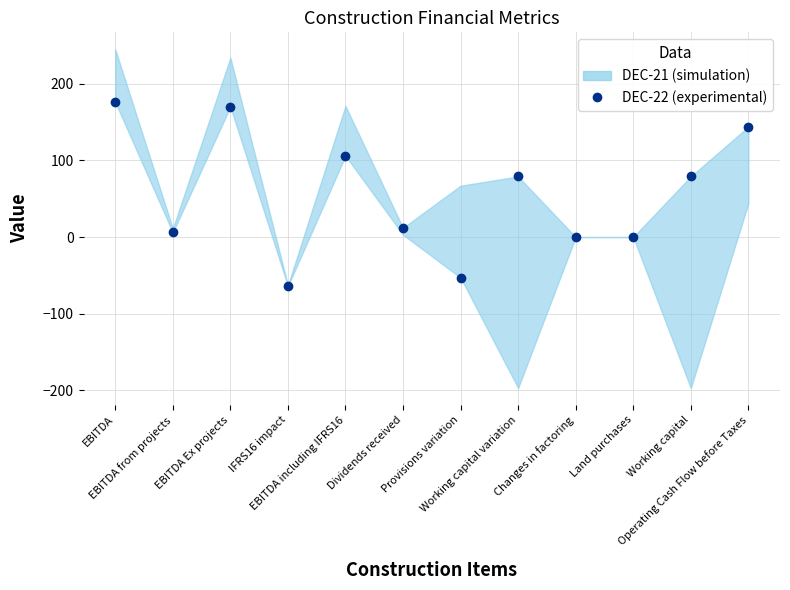

The chart shows a value of 141 at Working capital variation. True or false?

False